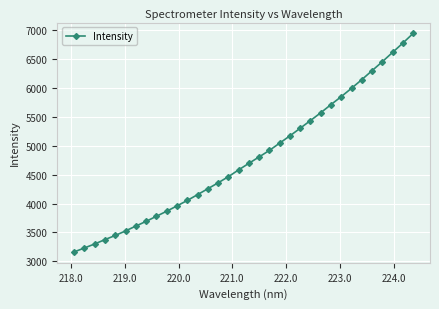

What is the greatest value displayed?

6938.7